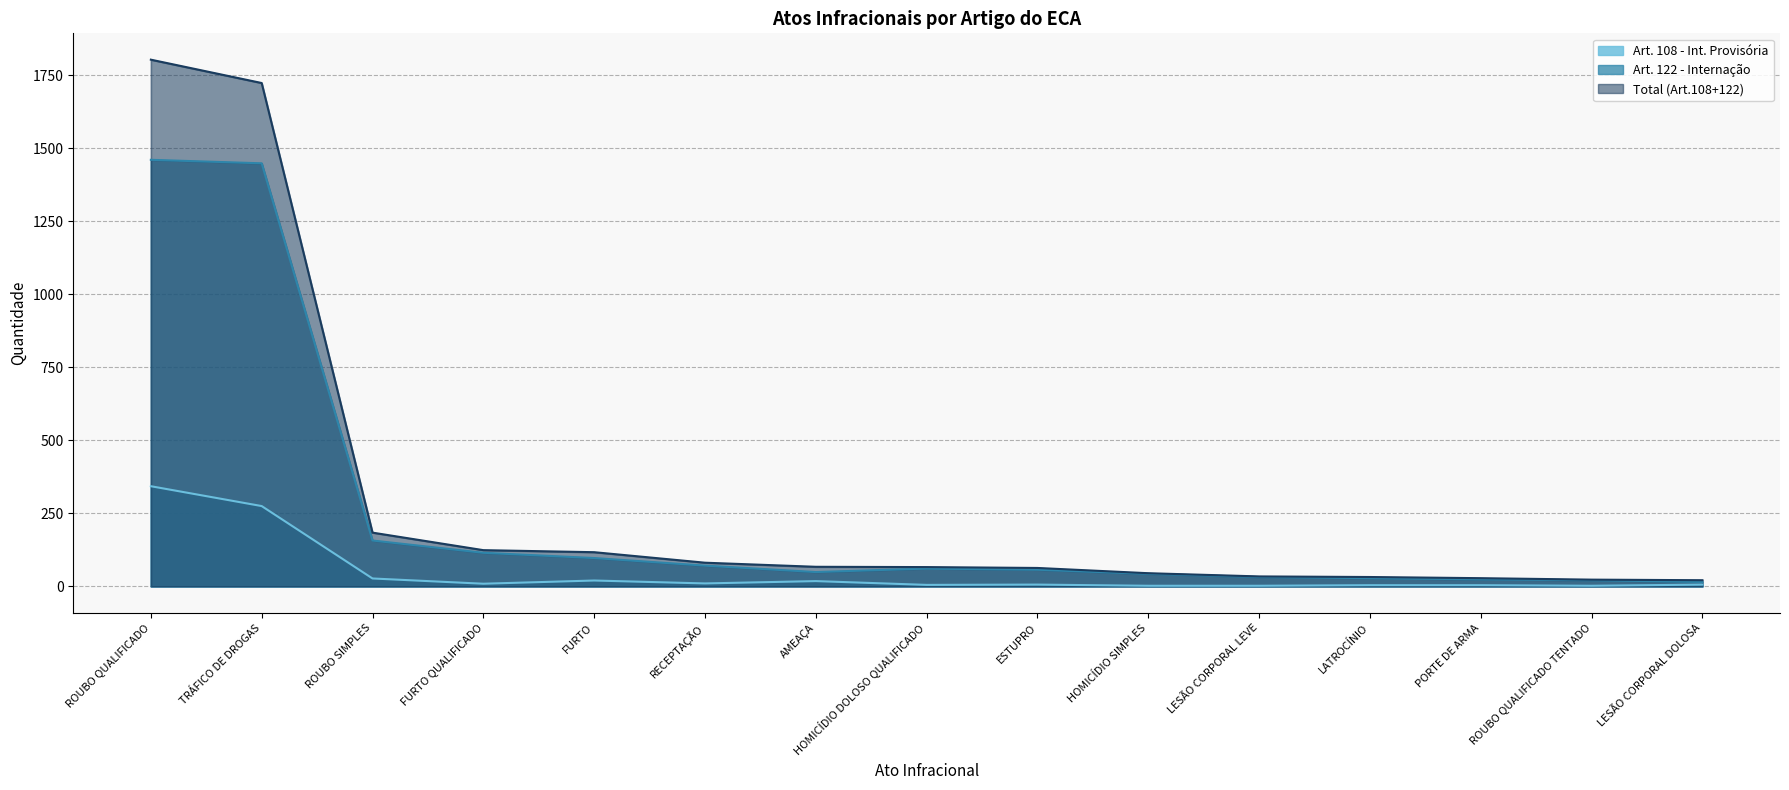

Is it true that Art. 122 - Internação equals 15 at LESÃO CORPORAL DOLOSA?

True